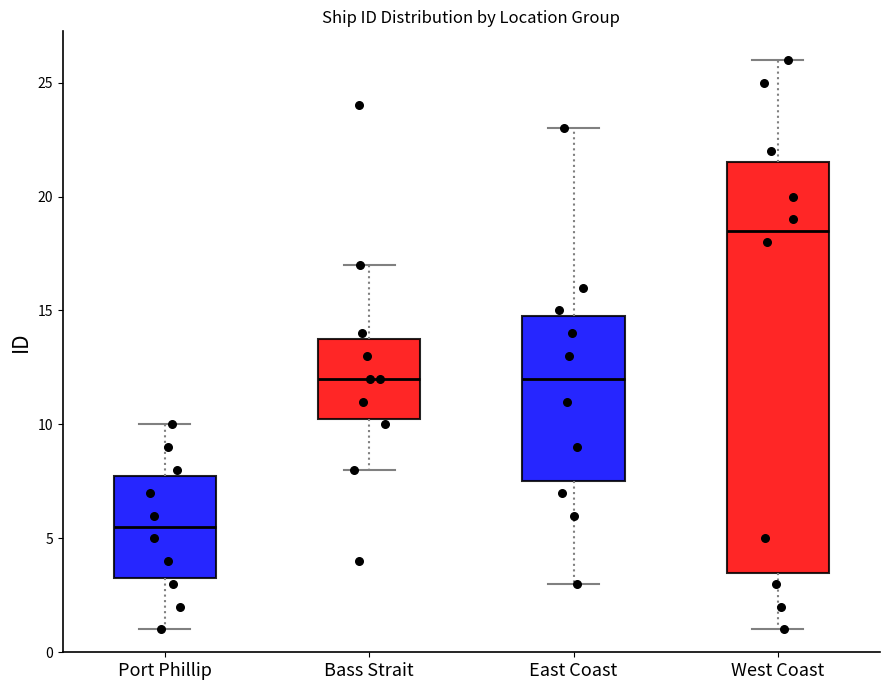

Which box's median line is the highest?

West Coast